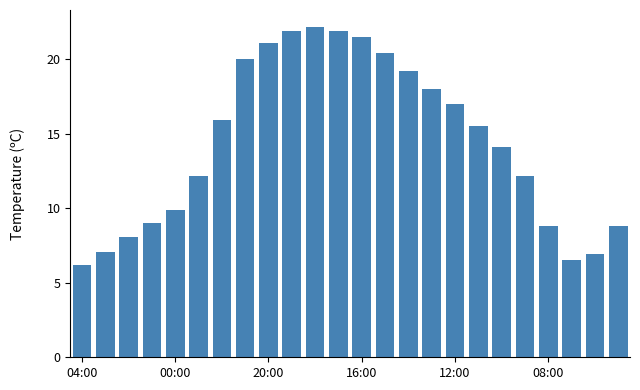

What is the sum of all values?

344.4